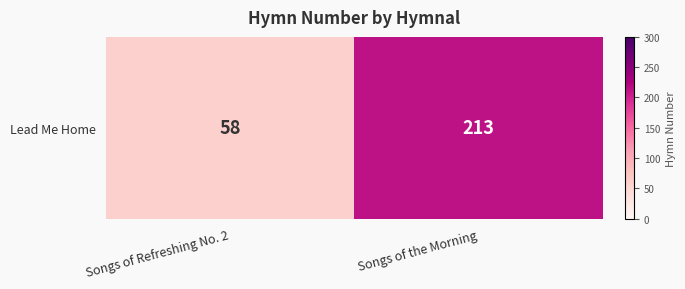

List the labels in order of value, largest first.

Songs of the Morning, Songs of Refreshing No. 2